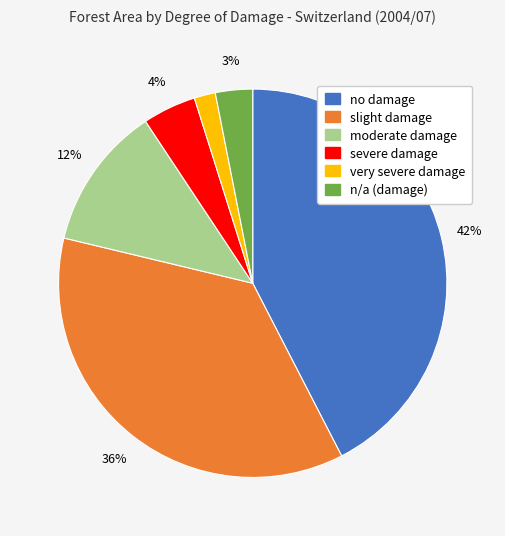

Rank the categories by value from lowest to highest.

very severe damage, n/a (damage), severe damage, moderate damage, slight damage, no damage